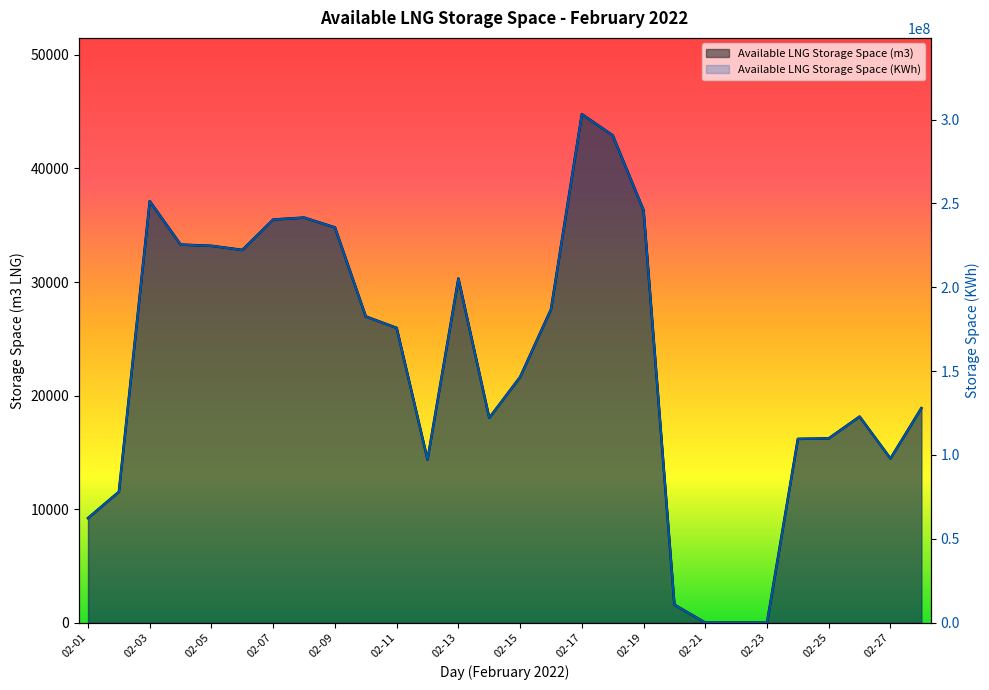

Reading left to right, list all the values displayed in this chart.

Available LNG Storage Space (m3): 9210	11524	37123	33298	33187	32826	35505	35674	34809	26966	25957	14367	30309	18034	21633	27596	44784	42918	36325	1579	0	0	0	16184	16230	18150	14458	18890
Available LNG Storage Space (KWh): 62352354	78019759	251325463	225430958	224680977	222234232	240375530	241516884	235658194	182564807	175729612	97268765	205194096	122094919	146460013	186825055	303190117	290555130	245920250	10691928	0	0	0	109565680	109878927	122881593	97884248	127886924